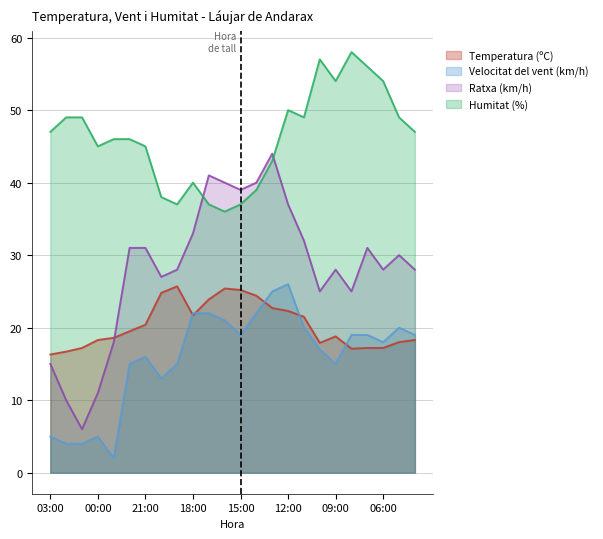

Which series ends up on top after the final intersection of Humitat (%) and Ratxa (km/h)?

Humitat (%)